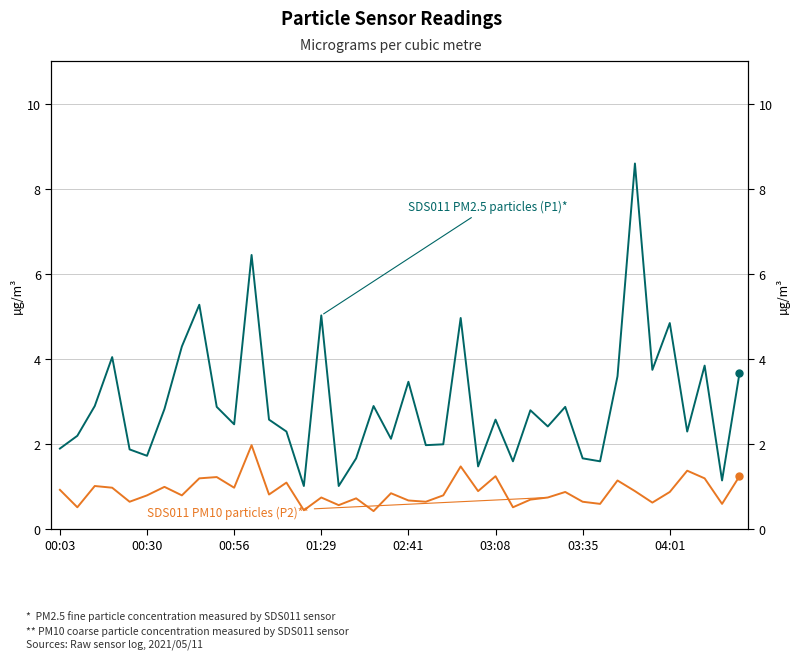

What is the minimum value for SDS011 PM2.5 particles (P1)*?

1.0